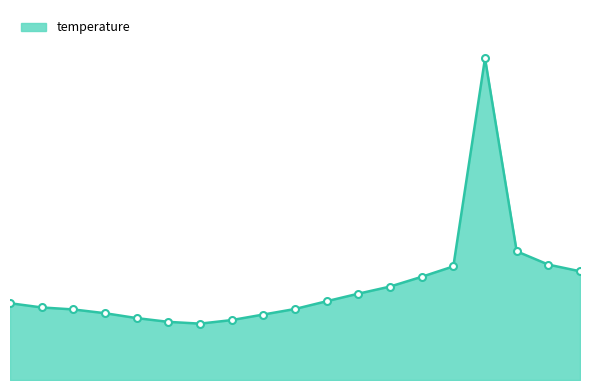

Reading right to left, what are all the values shown in this chart?

4.9	5.2	5.8	14.5	5.1	4.7	4.2	3.9	3.5	3.2	3.0	2.7	2.5	2.6	2.8	3.0	3.2	3.3	3.5